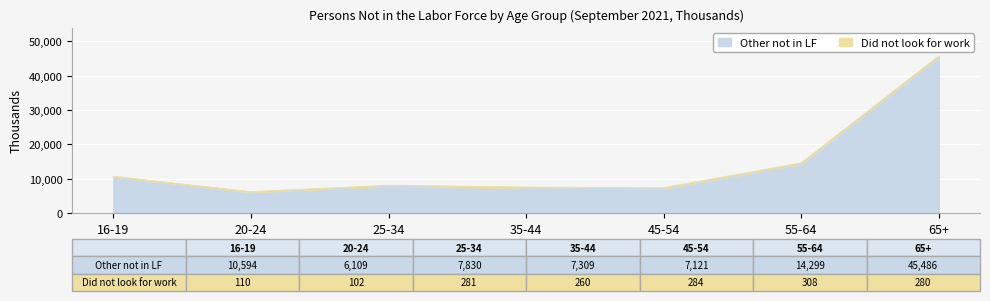

At which category is the sum across all series the highest?

65+